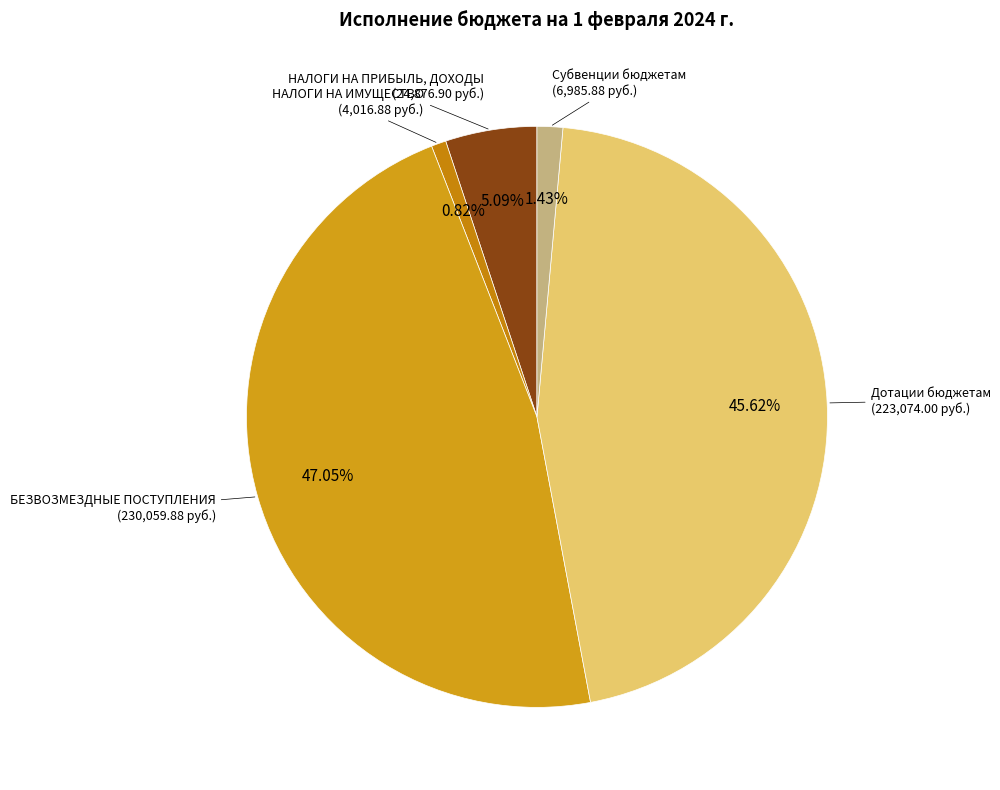

Count the number of slices in the pie.

5